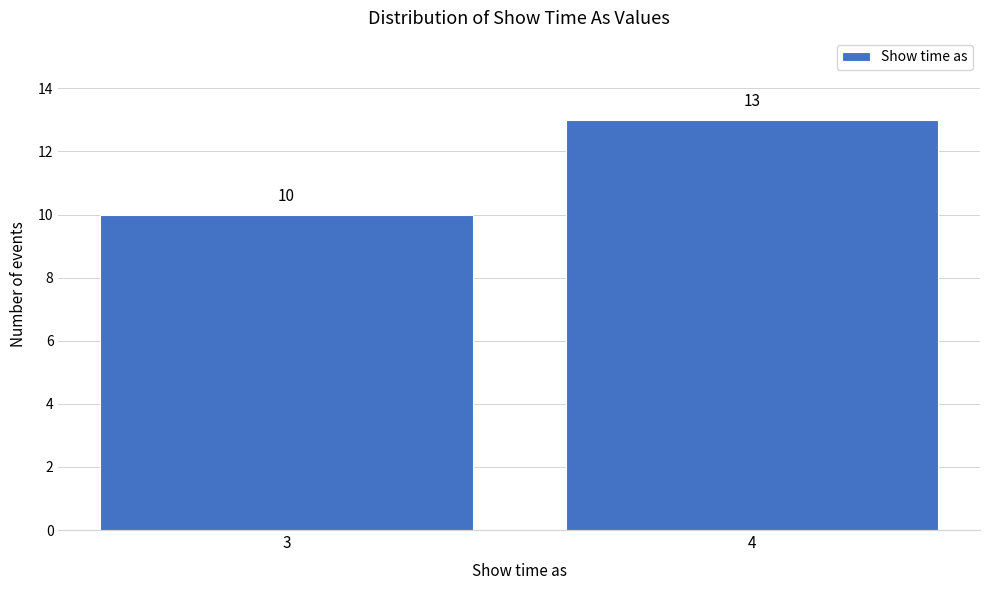

Reading left to right, what are all the values shown in this chart?

10	13